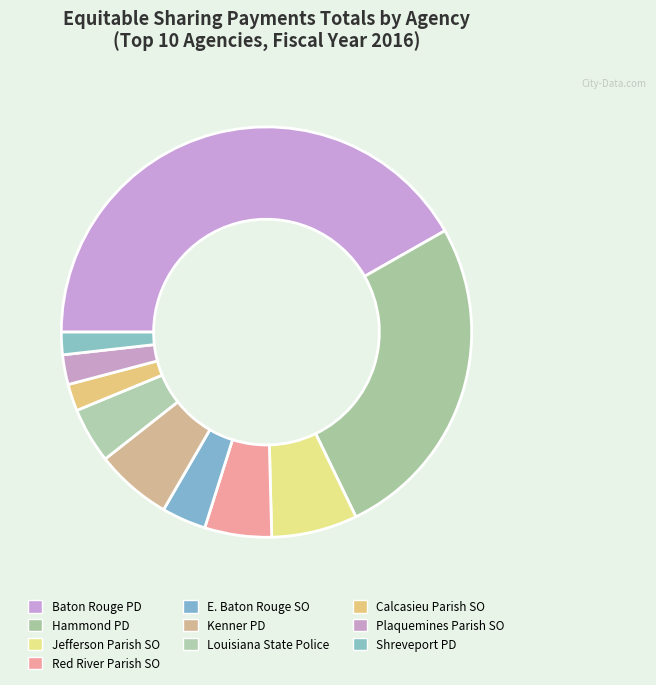

The Louisiana State Police slice represents 4% of the pie. True or false?

True